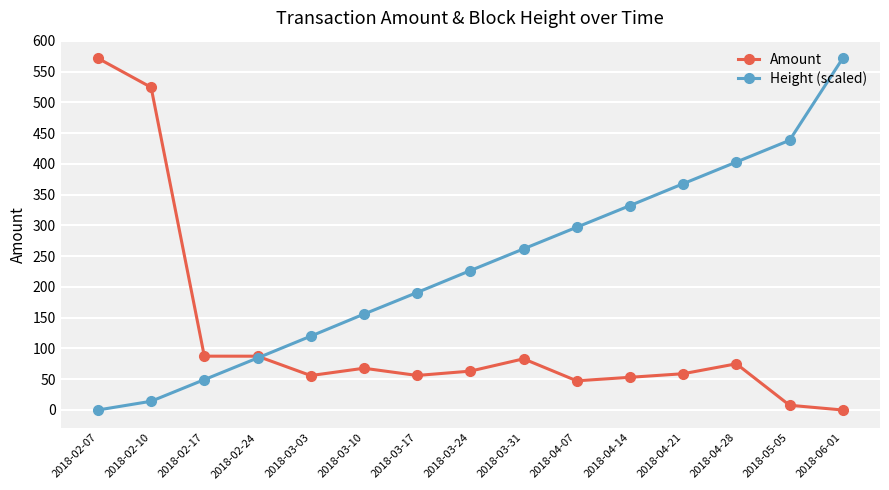

What is the label of the 6th point from the left?

2018-03-10